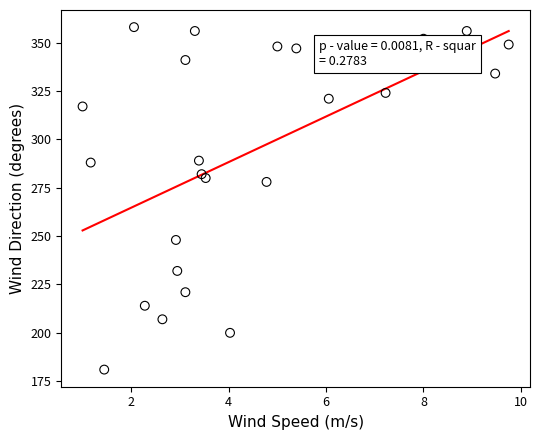

What is the range of Y values (max minus min)?

177